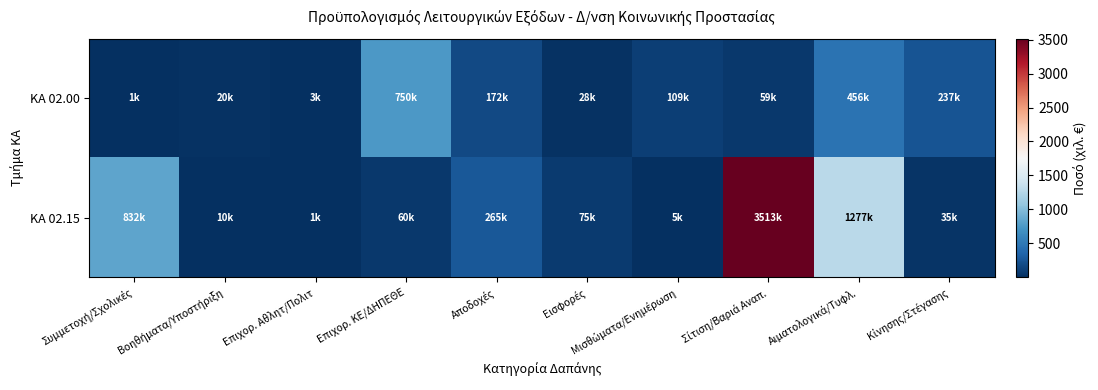

Rank the series at Εισφορές from highest to lowest value.

ΚΑ 02.15, ΚΑ 02.00